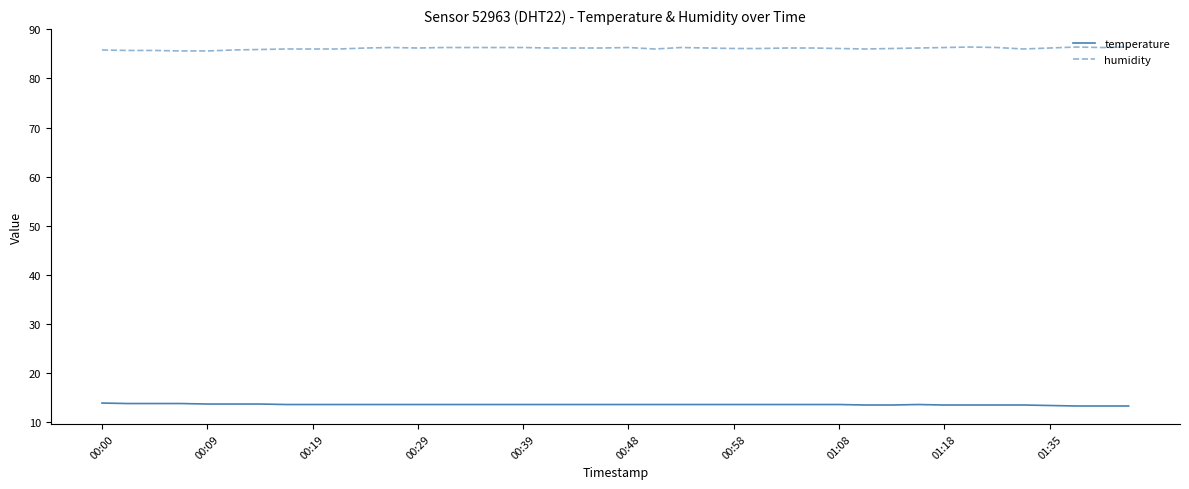

What is the sum of all temperature values?

543.5